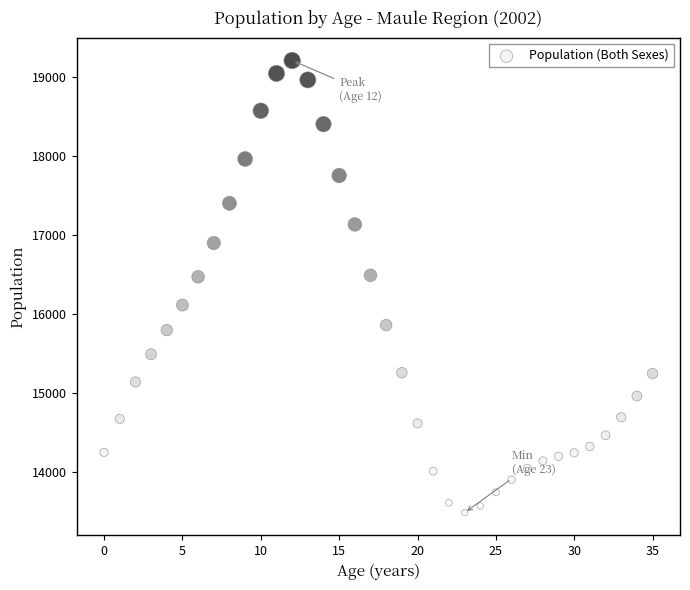

What is the range of Y values (max minus min)?

5714